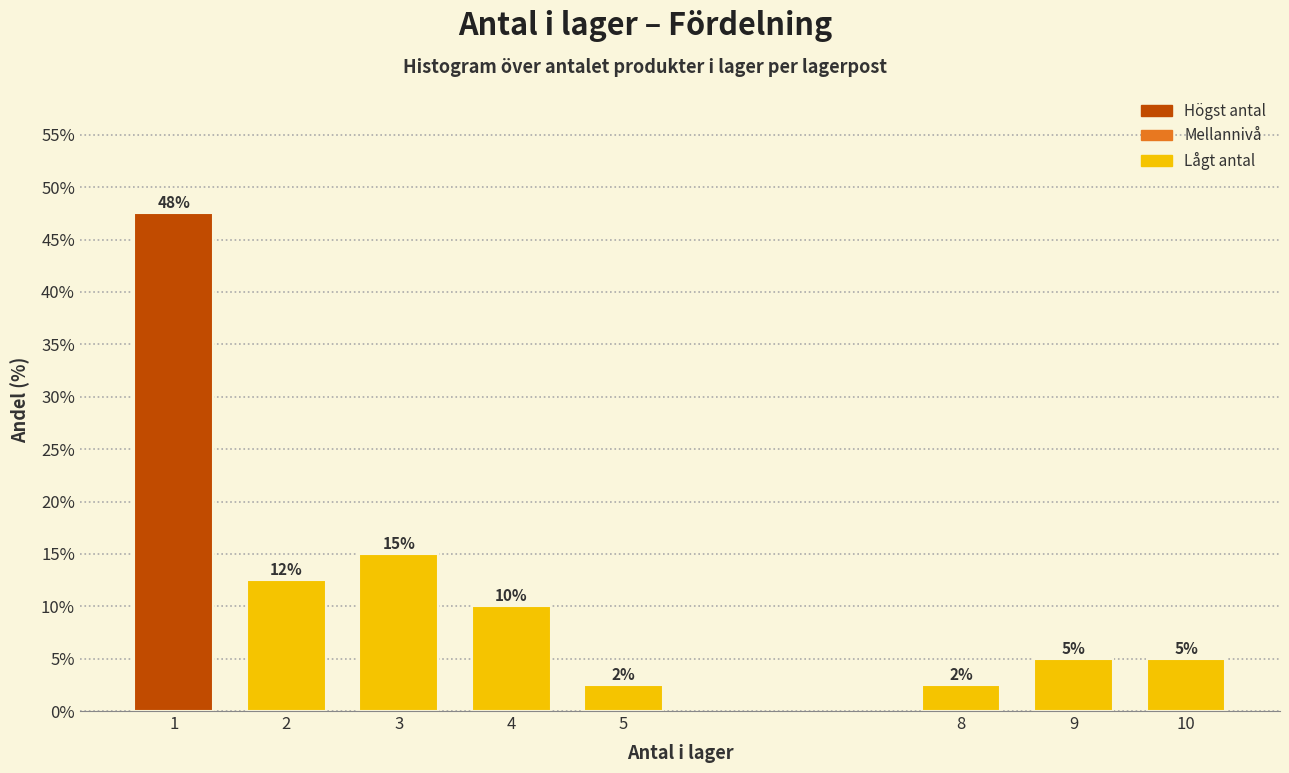

At which label is the value closest to 25?

3